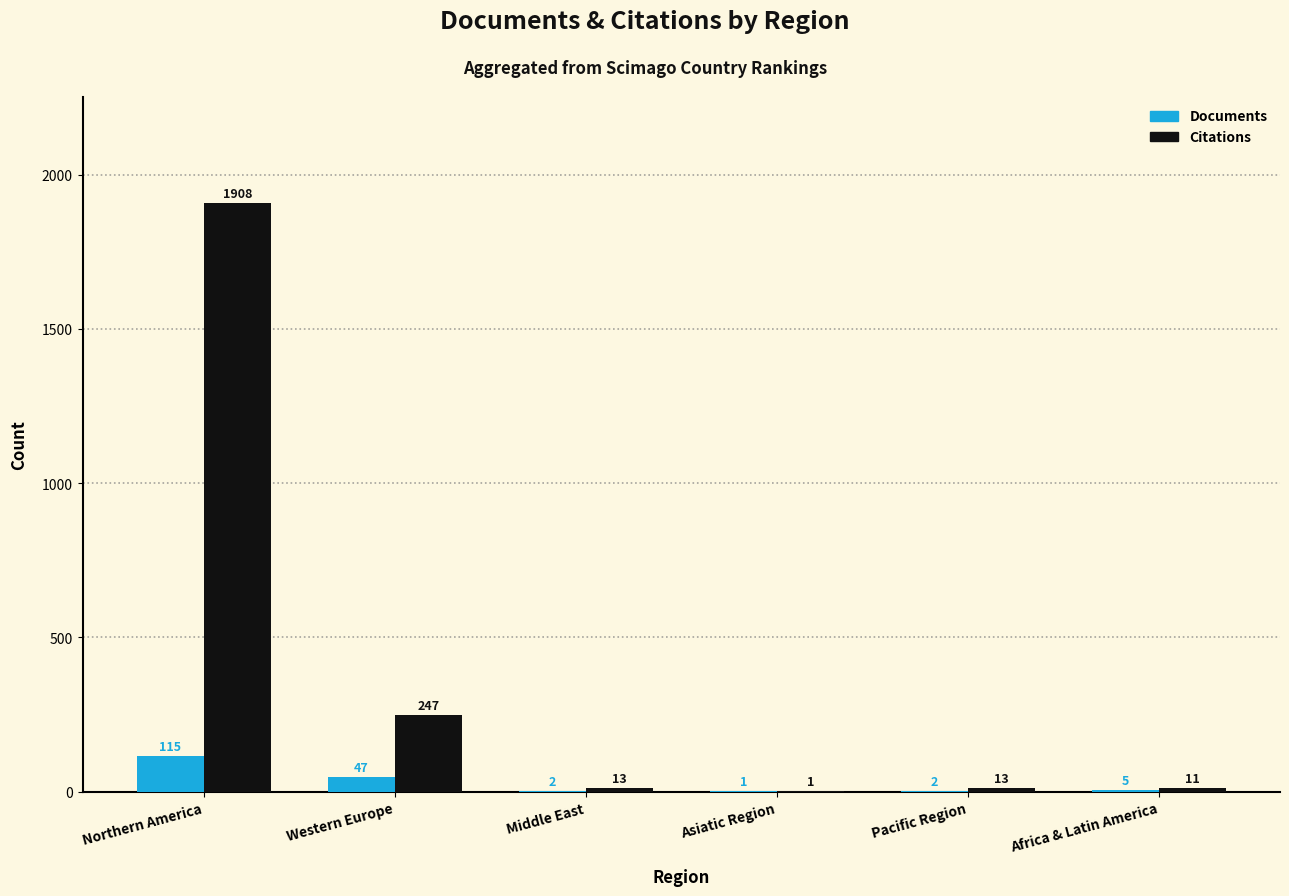

What are all the series names shown in the legend?

Documents, Citations